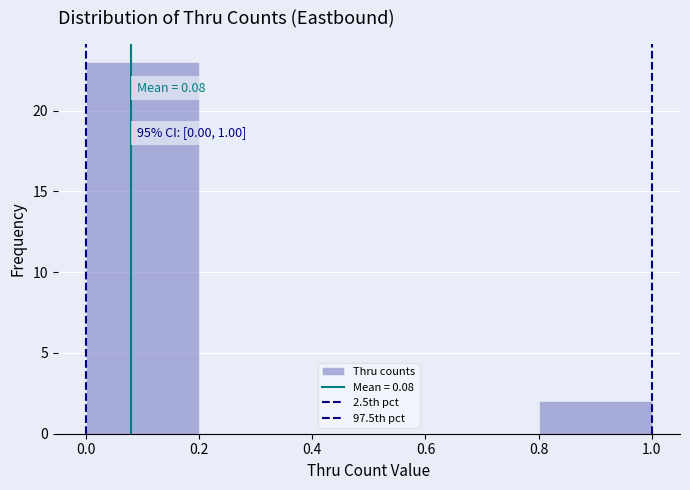

Which range on the x-axis has the tallest bar?

0.0 to 0.2